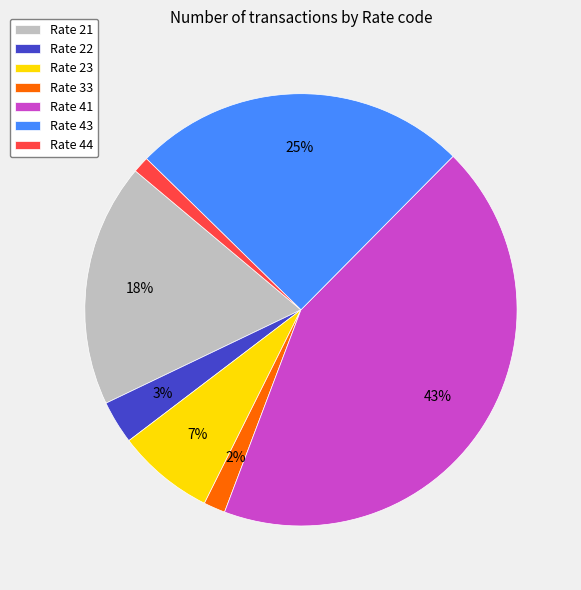

To the nearest percent, what is the difference between the largest and smallest slice percentages?

42%